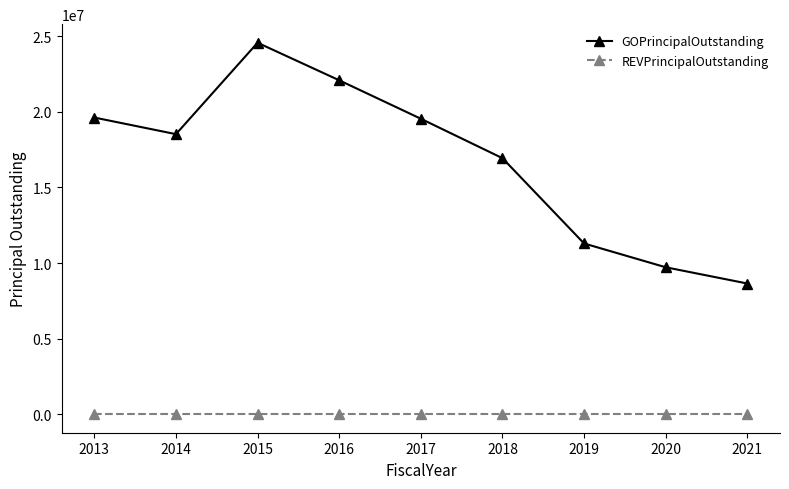

What is the spread (max minus min) of values at 2018?

16940000